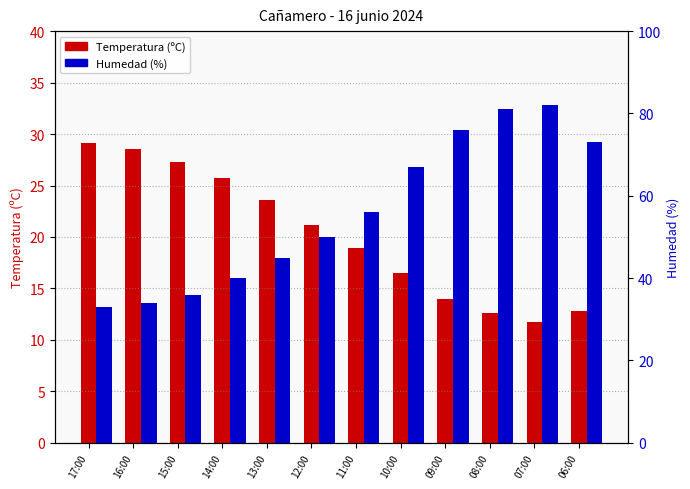

What is the difference between the highest and lowest values at 12:00?

28.8